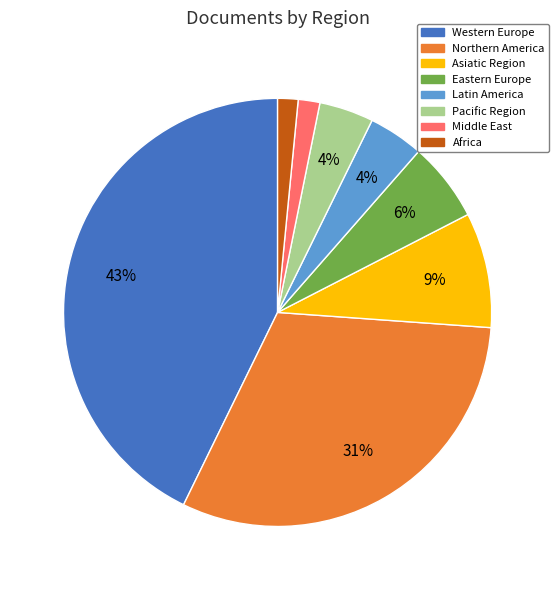

What percentage is the Middle East slice, to the nearest percent?

2%